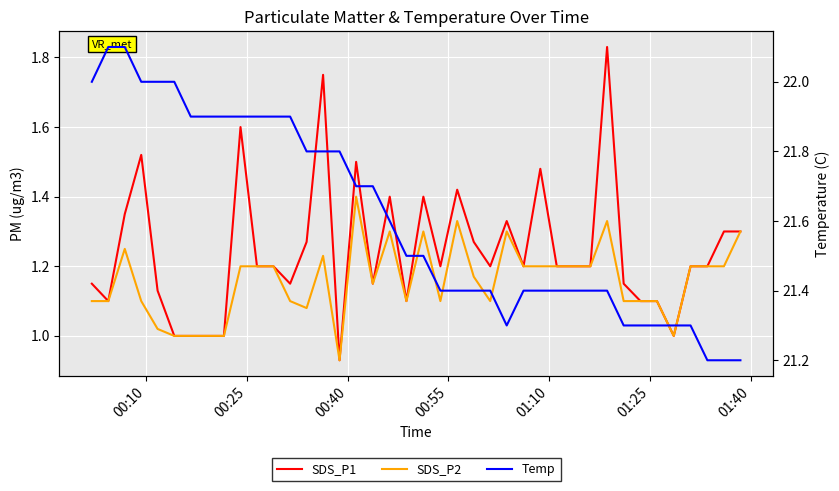

How many values in the SDS_P1 series exceed 1?

34